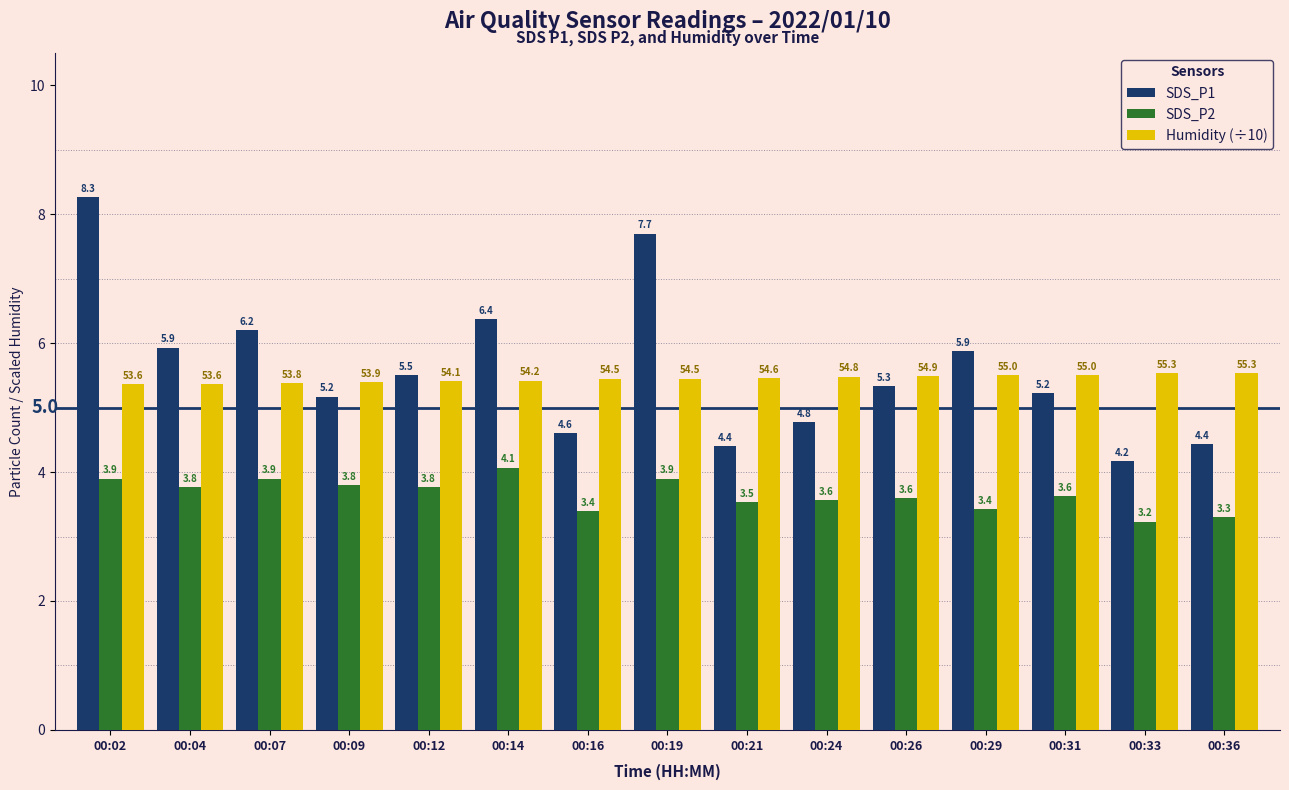

Is the value of SDS_P1 at 00:21 greater than the value of SDS_P2 at 00:02?

Yes